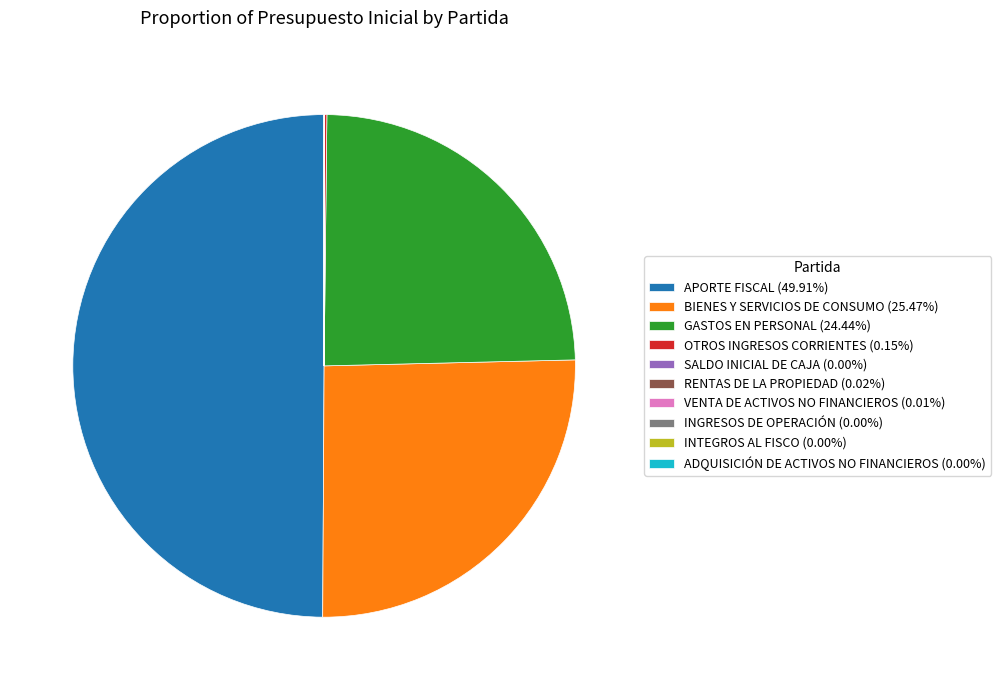

Is GASTOS EN PERSONAL (24.44%) the majority of the pie?

No